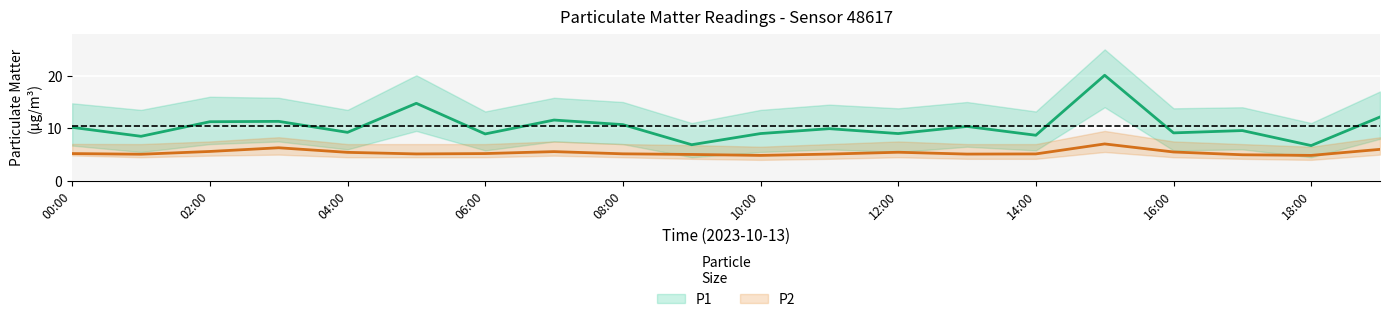

Which category has the highest value across all series?

15:00